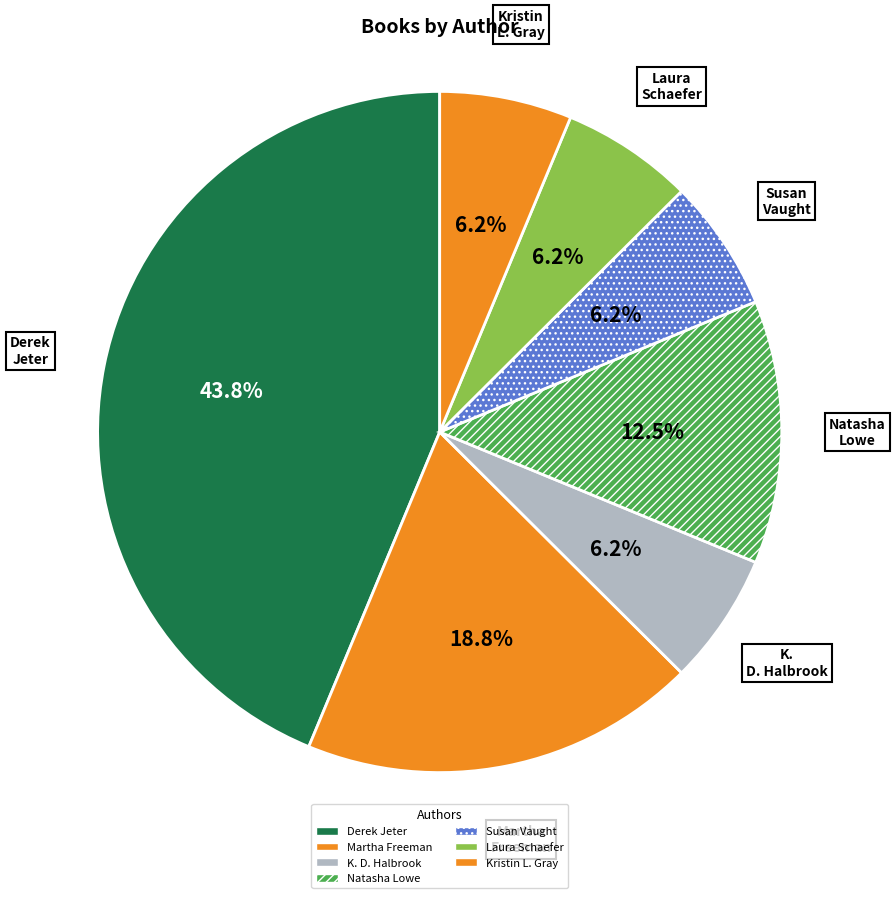

Count the number of slices in the pie.

7